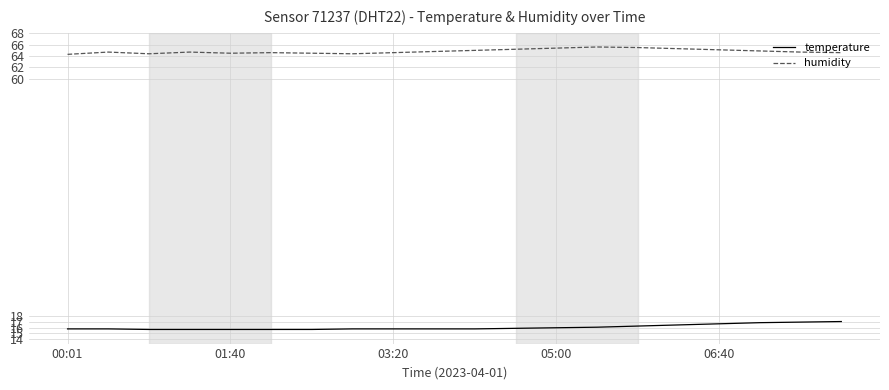

What are all the series names shown in the legend?

temperature, humidity